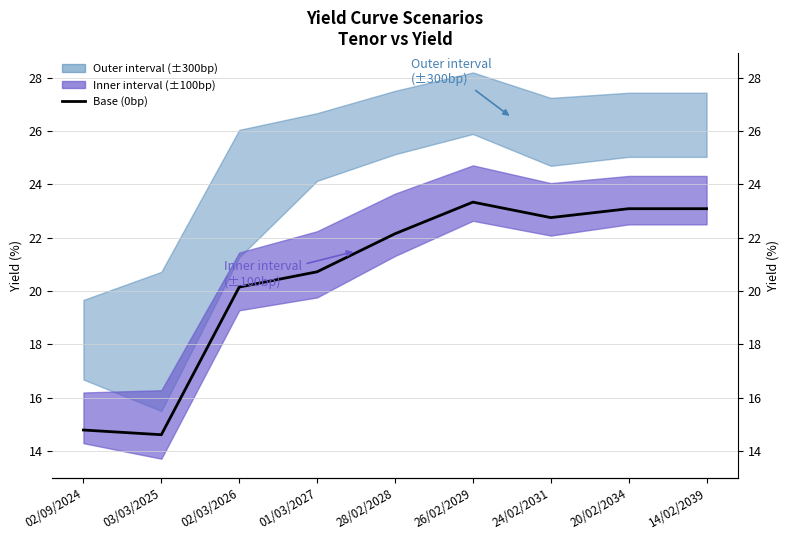

What position from the left is 20/02/2034?

8